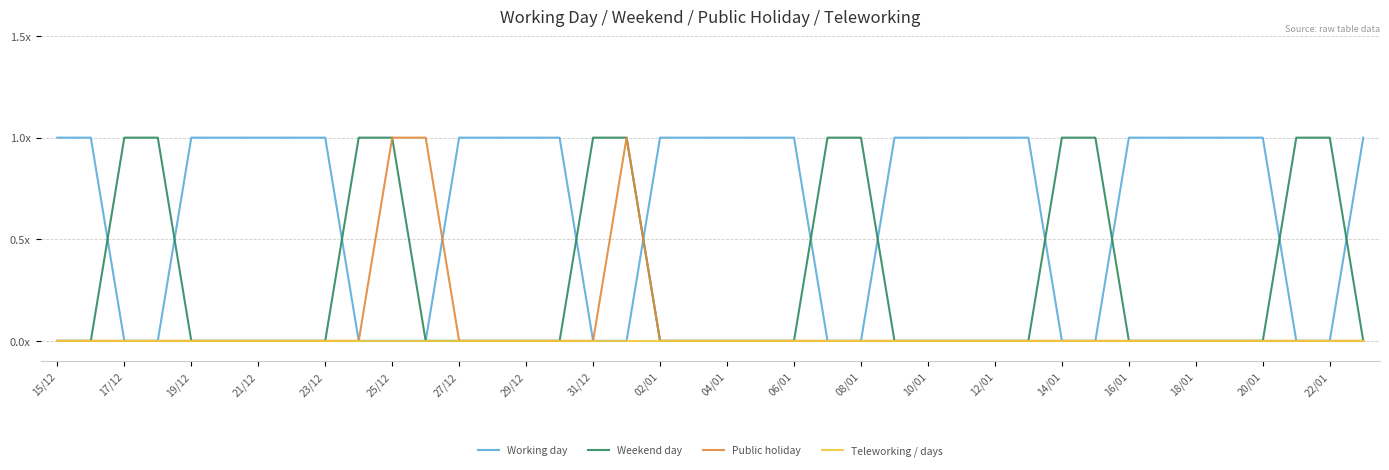

Reading left to right, extract all data points from this chart.

Working day: 1	1	0	0	1	1	1	1	1	0	0	0	1	1	1	1	0	0	1	1	1	1	1	0	0	1	1	1	1	1	0	0	1	1	1	1	1	0	0	1
Weekend day: 0	0	1	1	0	0	0	0	0	1	1	0	0	0	0	0	1	1	0	0	0	0	0	1	1	0	0	0	0	0	1	1	0	0	0	0	0	1	1	0
Public holiday: 0	0	0	0	0	0	0	0	0	0	1	1	0	0	0	0	0	1	0	0	0	0	0	0	0	0	0	0	0	0	0	0	0	0	0	0	0	0	0	0
Teleworking / days: 0	0	0	0	0	0	0	0	0	0	0	0	0	0	0	0	0	0	0	0	0	0	0	0	0	0	0	0	0	0	0	0	0	0	0	0	0	0	0	0